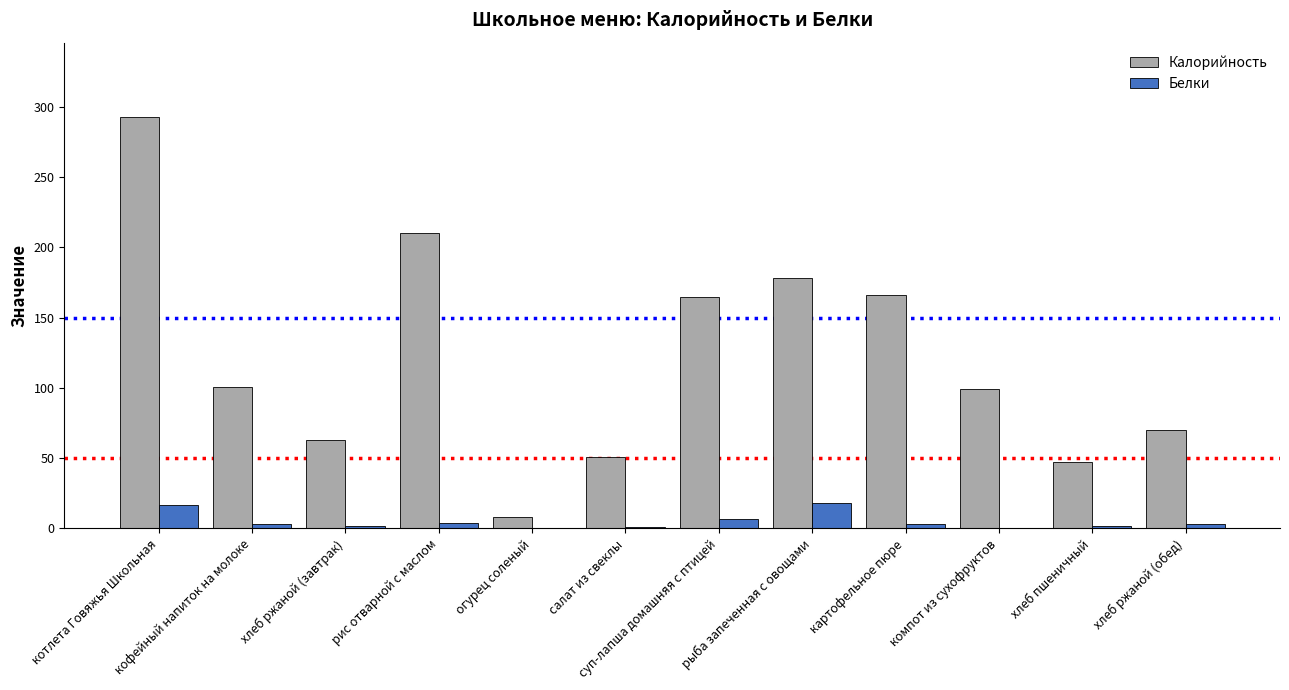

How many categories are shown in the chart?

12